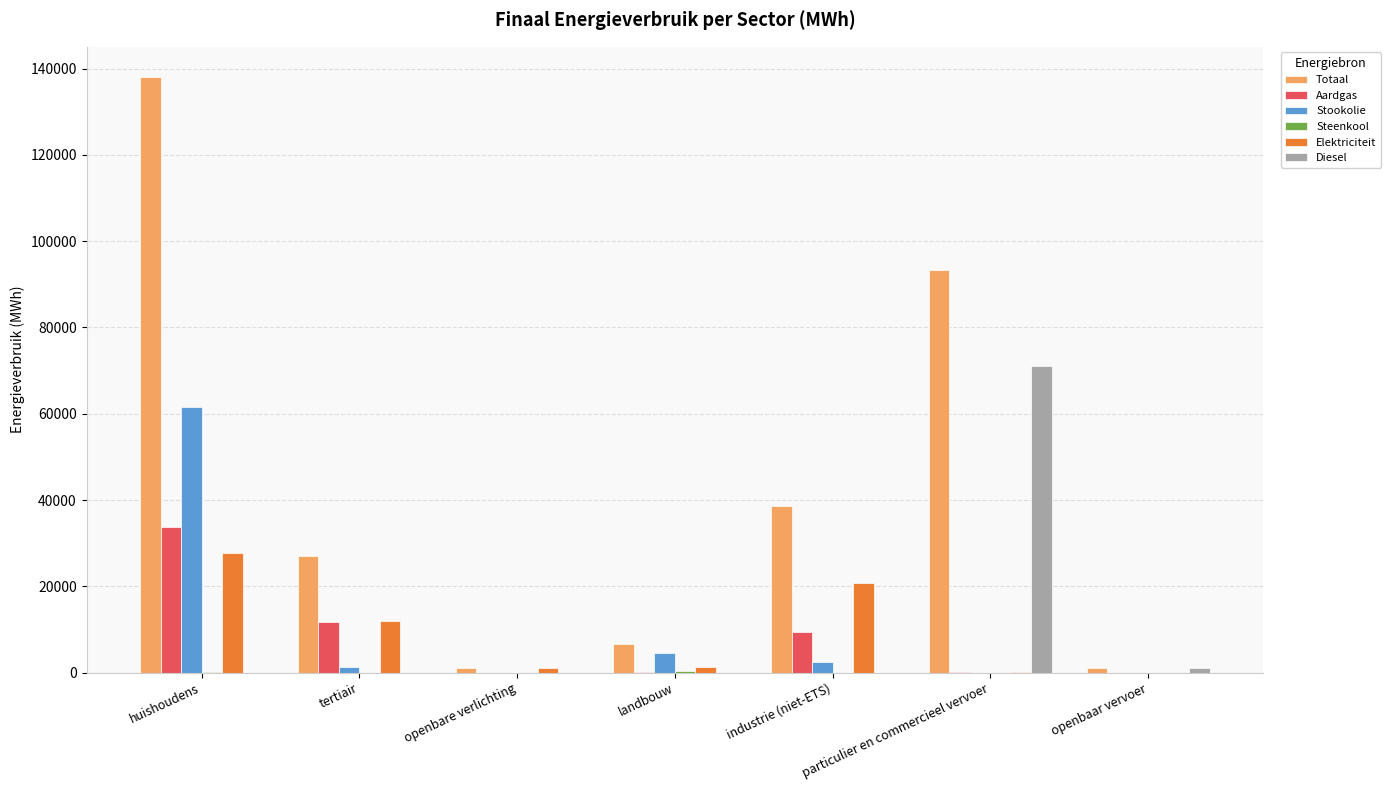

The value of Elektriciteit at tertiair is 12004.9. True or false?

True